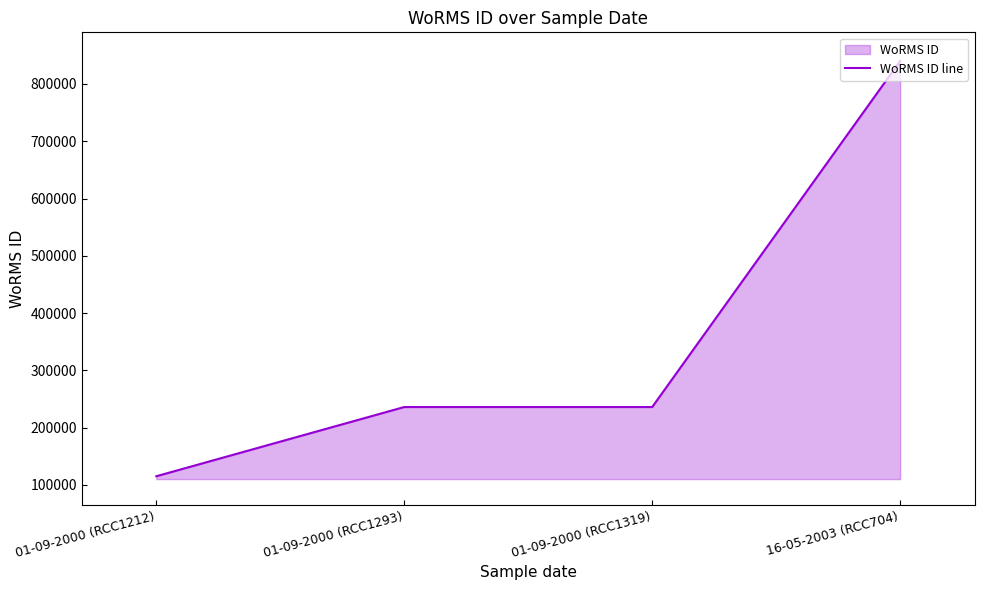

Rank the categories by value from lowest to highest.

01-09-2000 (RCC1212), 01-09-2000 (RCC1293), 01-09-2000 (RCC1319), 16-05-2003 (RCC704)